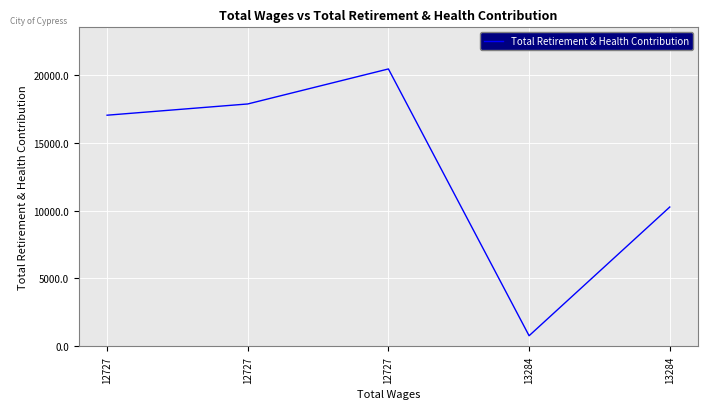

Does the chart display data point markers on the line(s)?

No